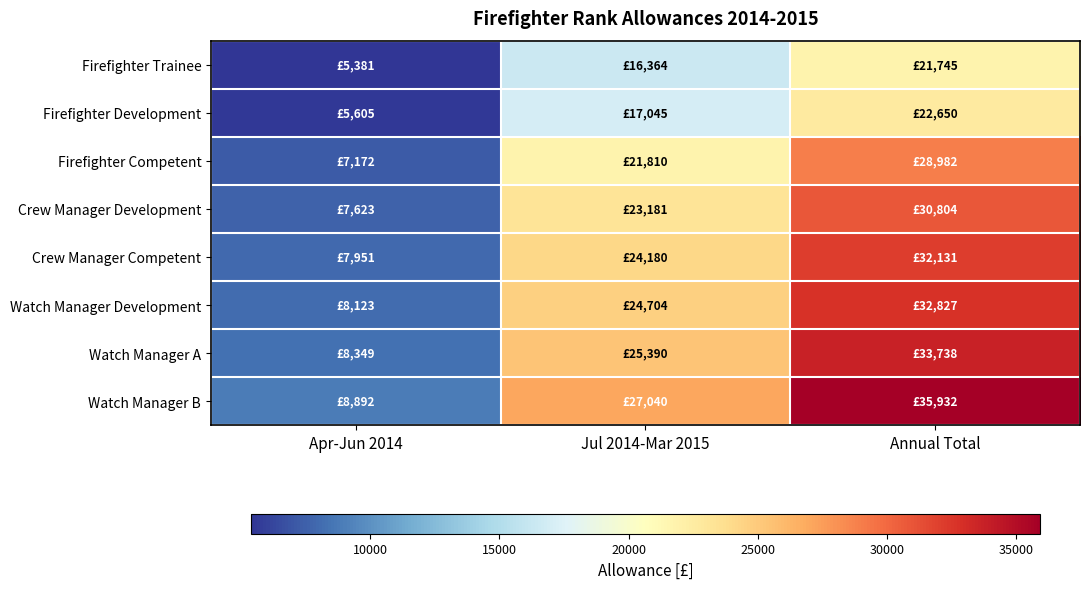

Count the number of data series in this chart.

8